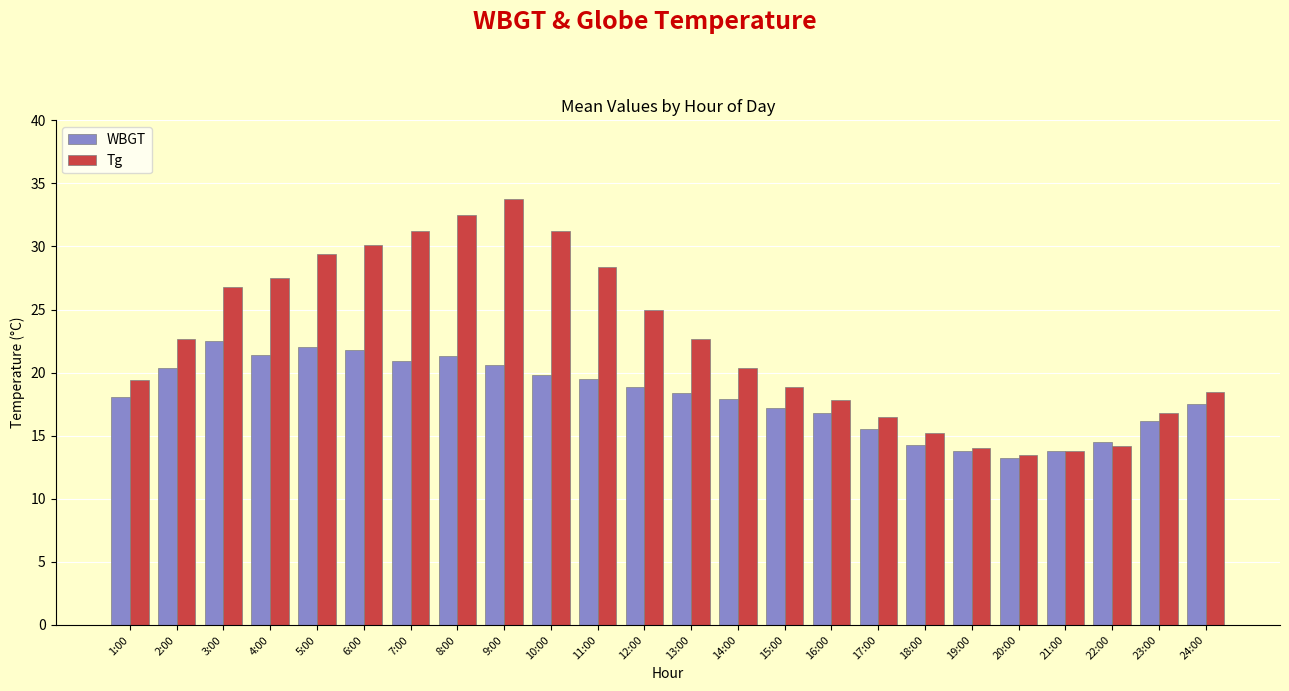

List the series in order of their peak value, highest first.

Tg, WBGT